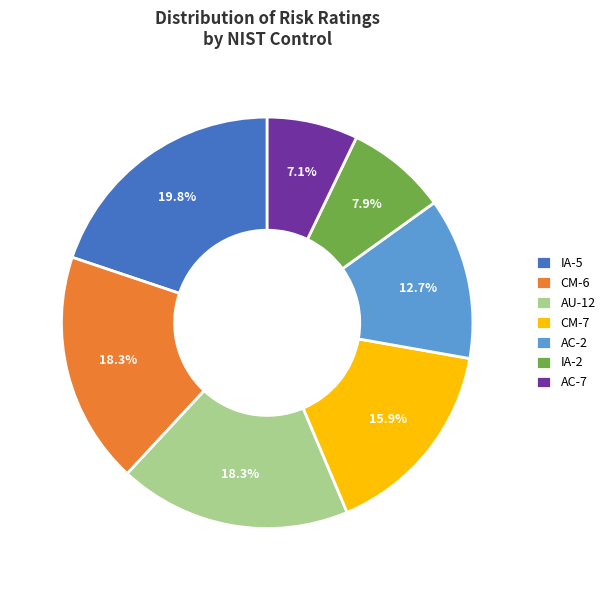

Combined, do CM-6 and AC-7 account for over 50%?

No